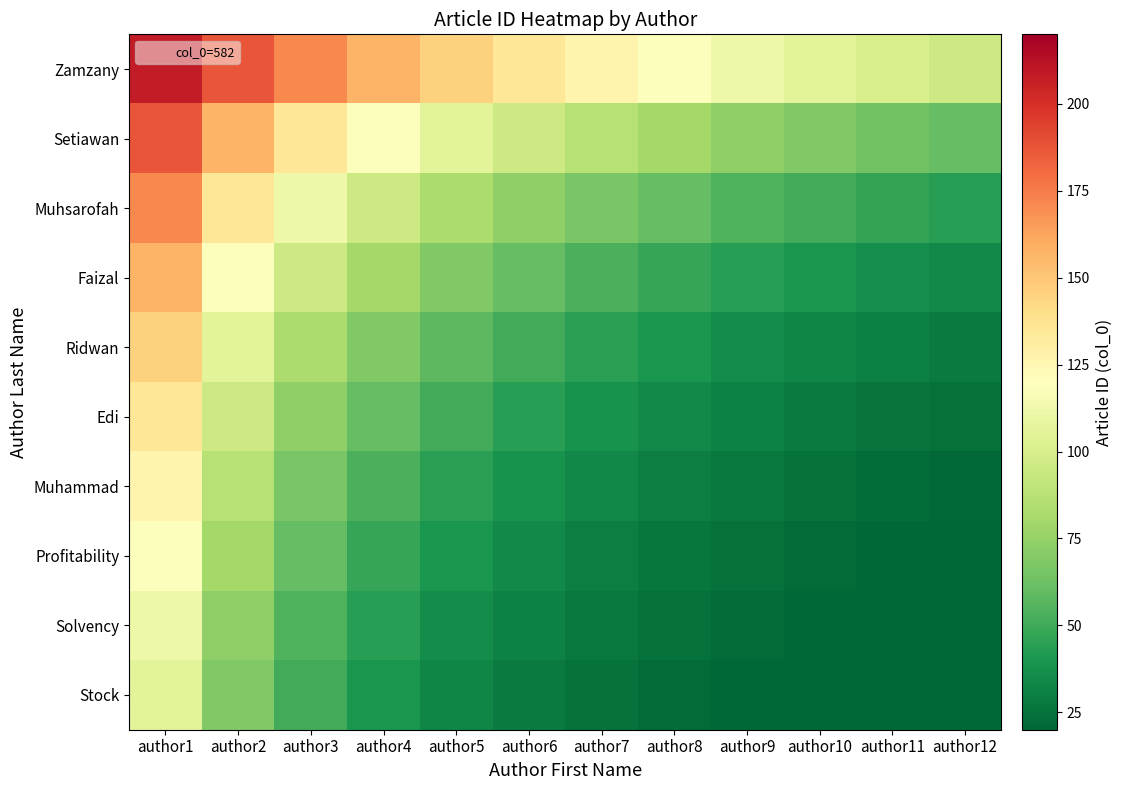

Which series changed the most between author2 and author7?

Setiawan